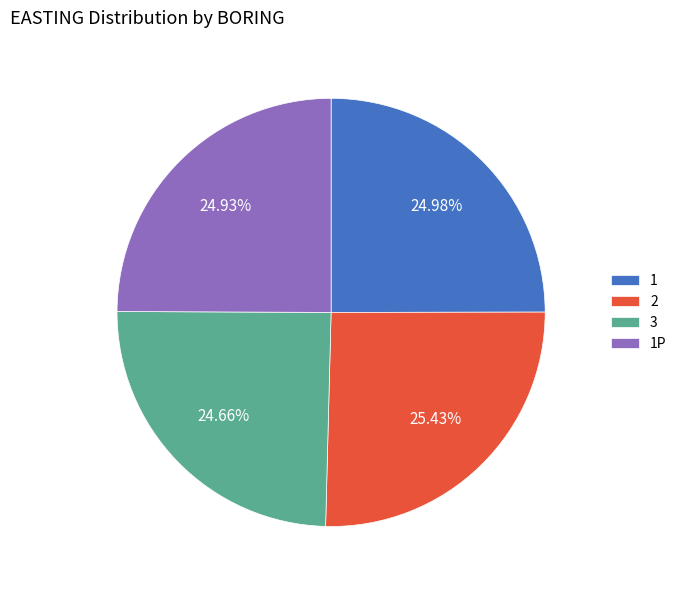

To the nearest percent, what is the combined percentage of 1 and 3?

50%